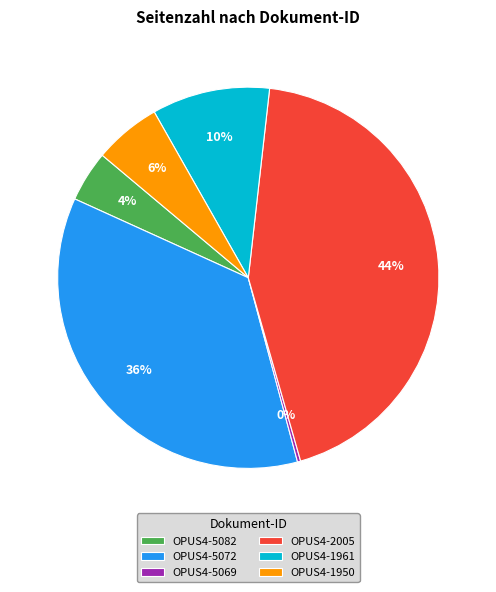

To the nearest percent, what portion does OPUS4-5082 represent?

4%